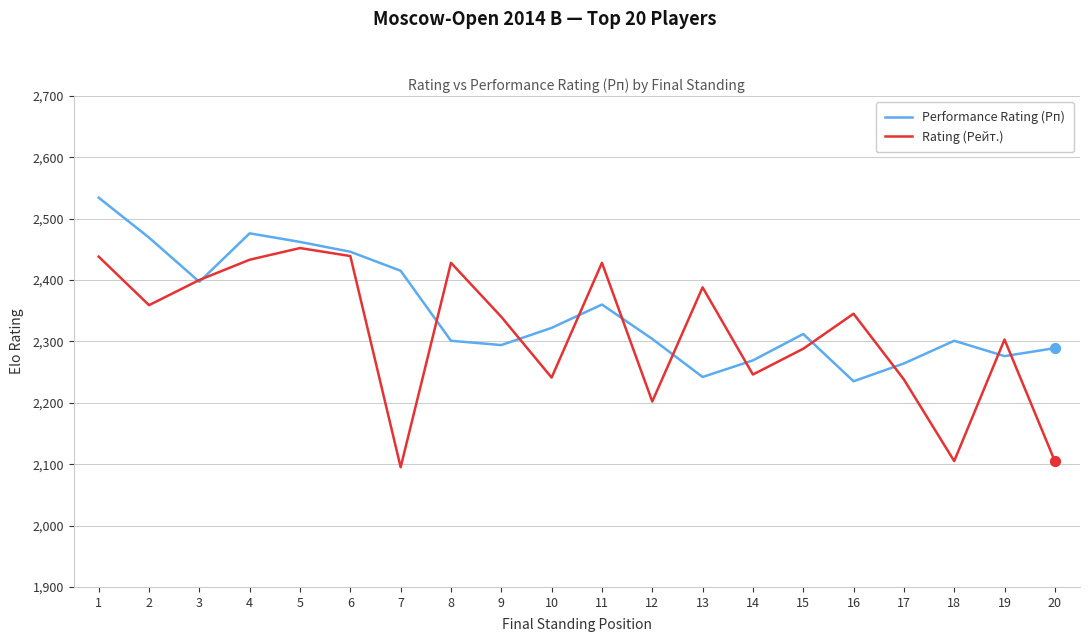

At which category is the sum across all series the highest?

1